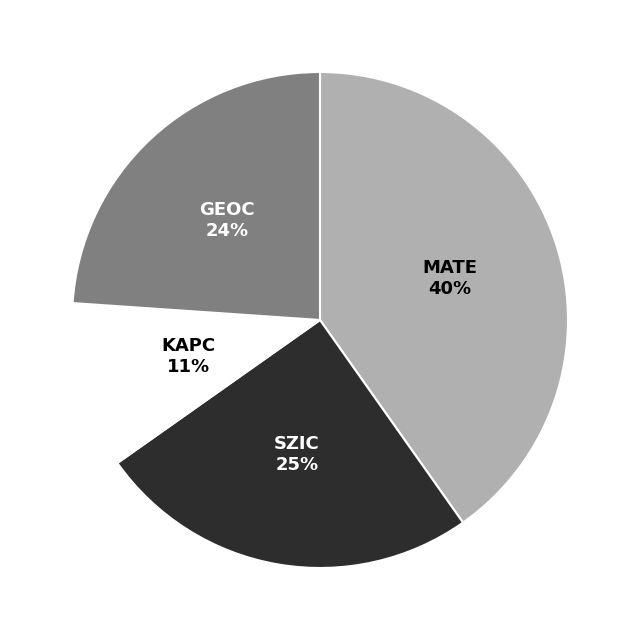

To the nearest percent, what is the difference between the largest and smallest slice percentages?

29%